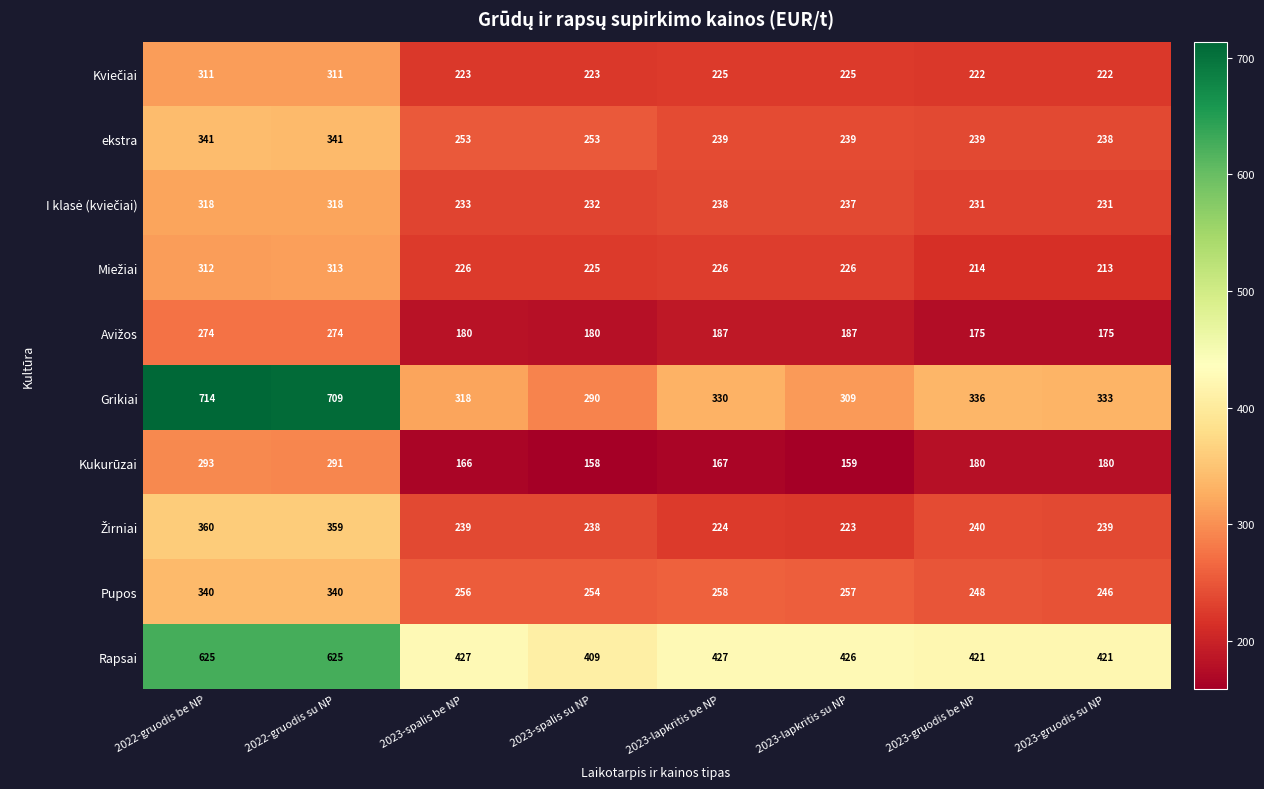

List the labels in order of Grikiai value, smallest first.

2023-spalis su NP, 2023-lapkritis su NP, 2023-spalis be NP, 2023-lapkritis be NP, 2023-gruodis su NP, 2023-gruodis be NP, 2022-gruodis su NP, 2022-gruodis be NP